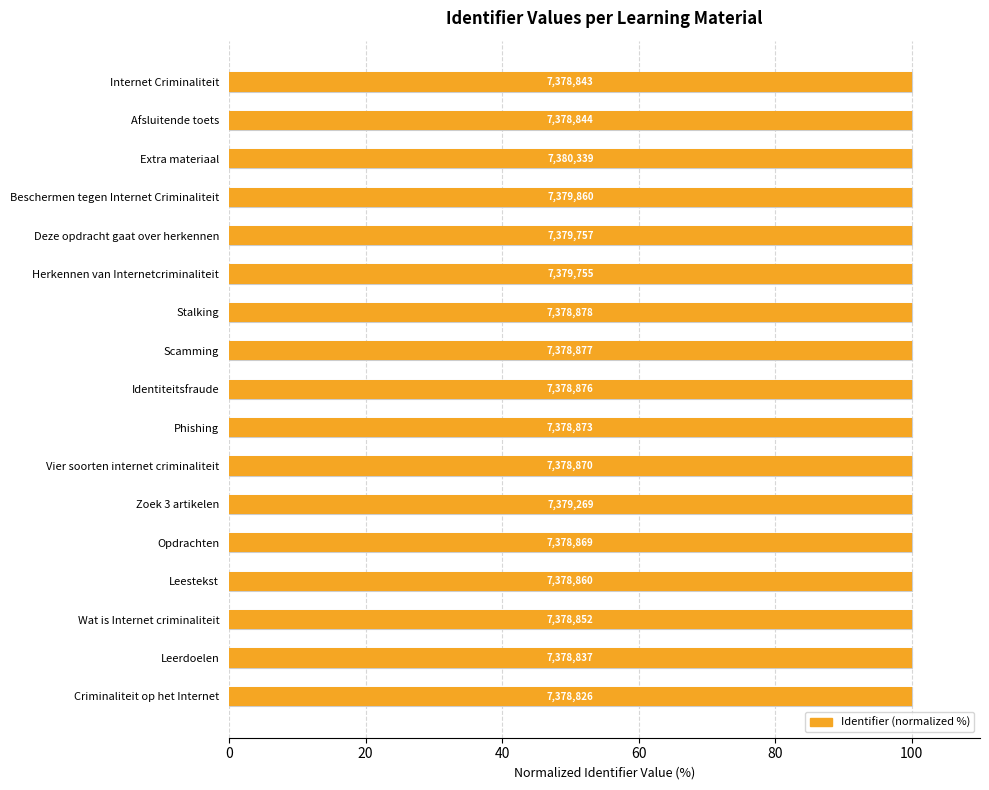

Between Leerdoelen and Opdrachten, which is larger?

Opdrachten